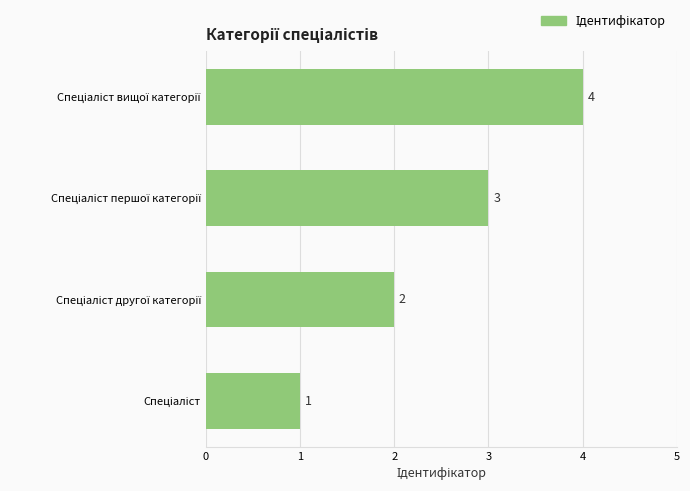

How many values are between 2 and 4?

3